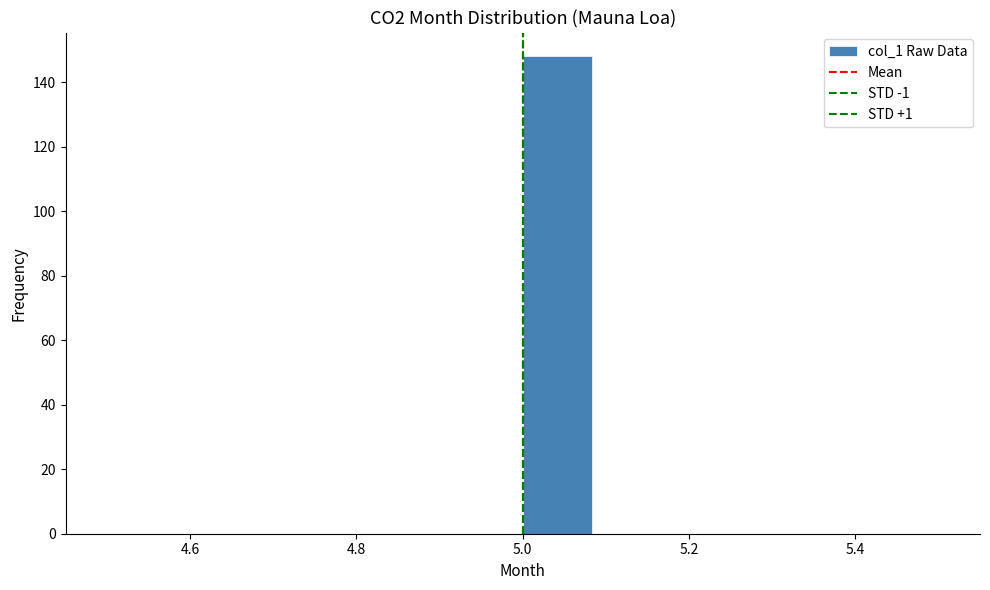

What is the height of the bar covering 5.00 to 5.08 on the x-axis? Neither the bar edges nor the heights are printed on the chart, so give them approximately, as read against the axes.

148